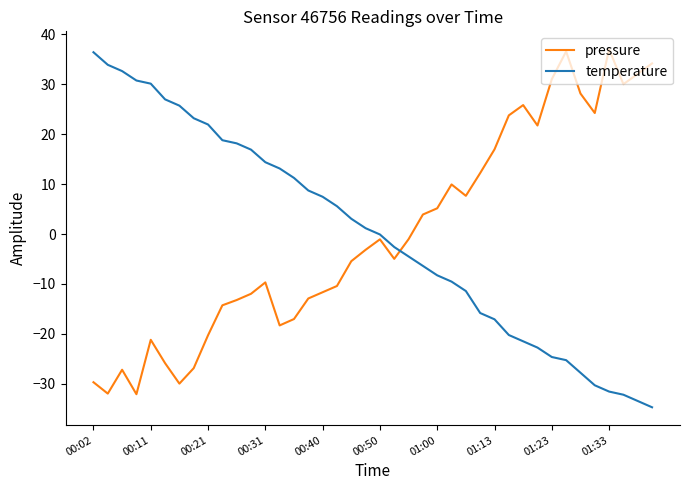

What is the difference between the maximum and minimum values in the pressure series?

69.1